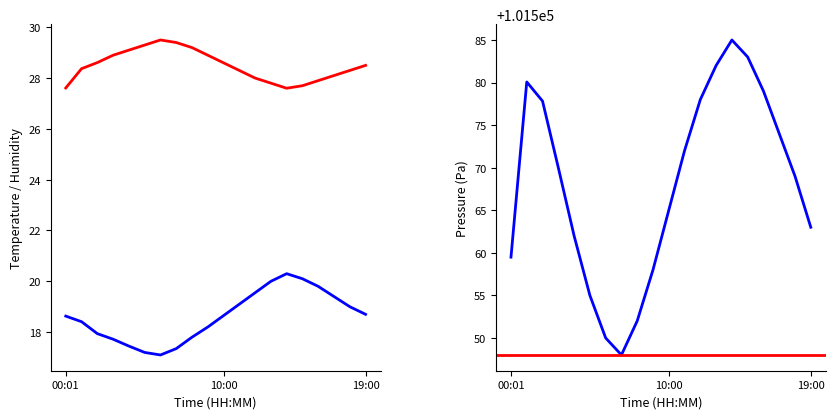

At which label does humidity reach its minimum?

14:00